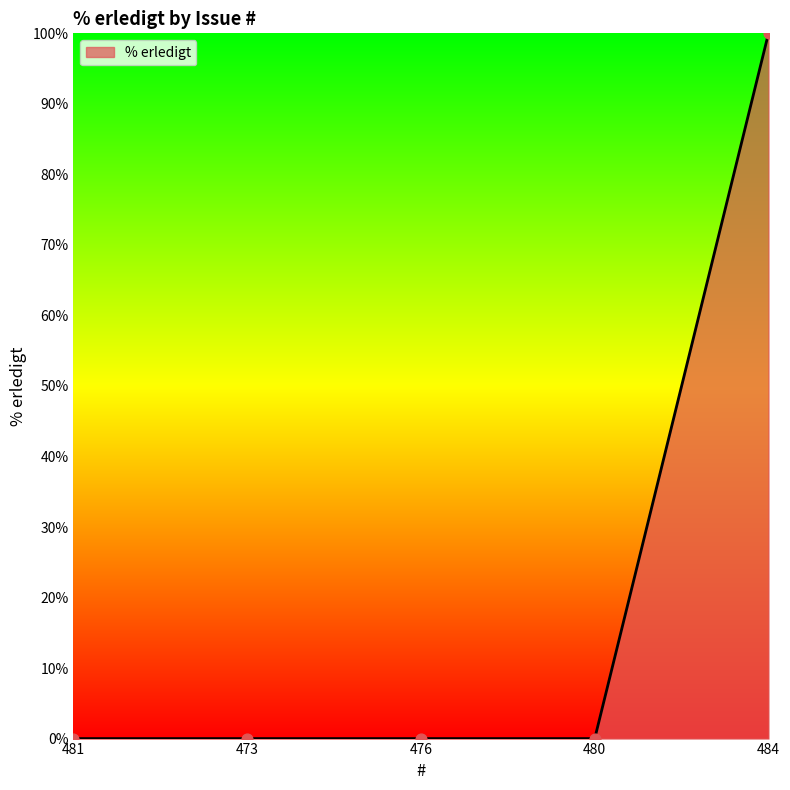

What is the change in value from 481 to 484?

+100